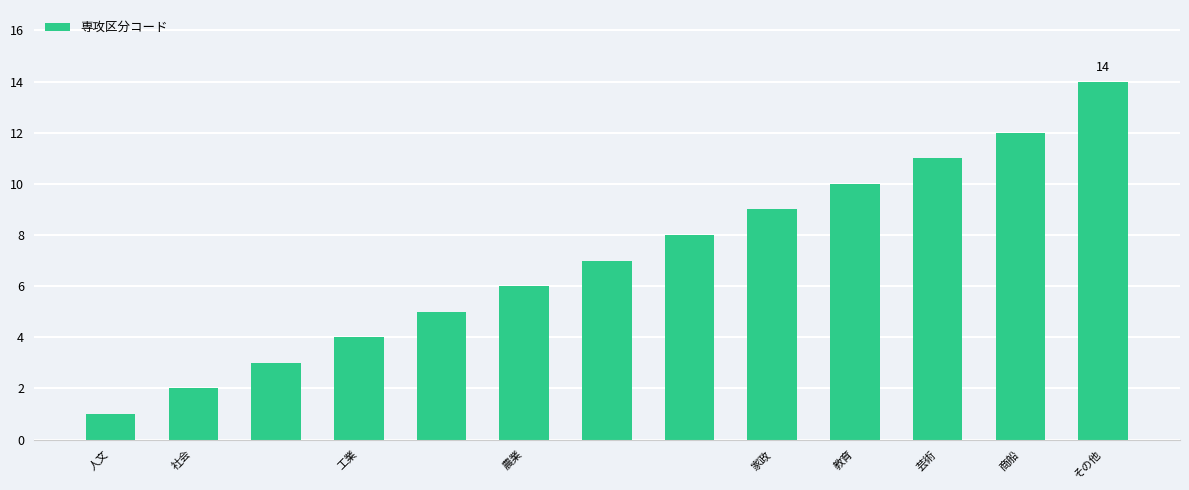

What is the value of the 13th bar from the left?

14